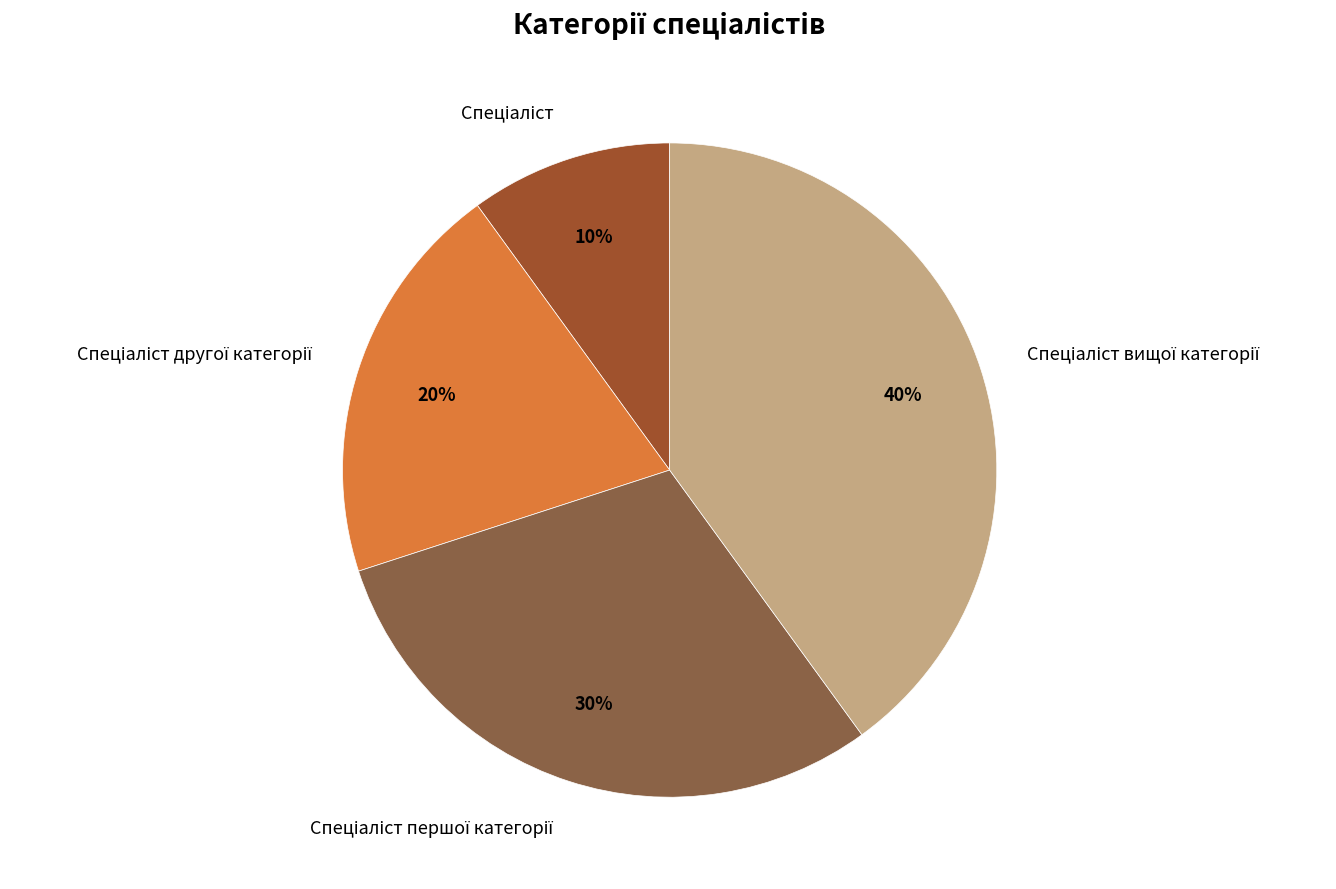

Is there a majority slice in this chart?

No